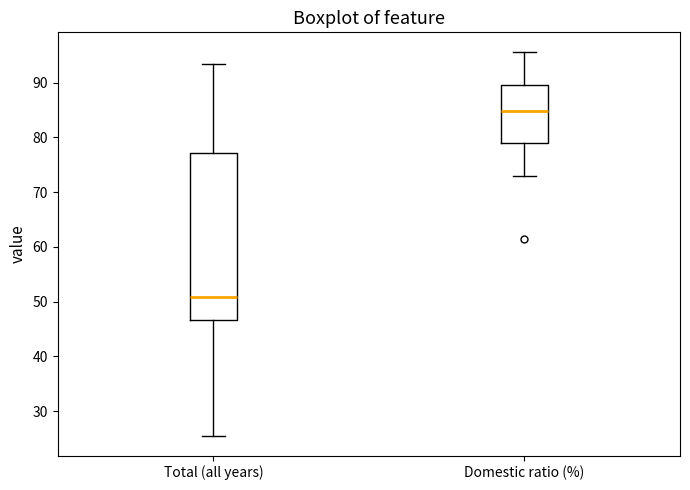

Which box has the lowest median line?

Total (all years)